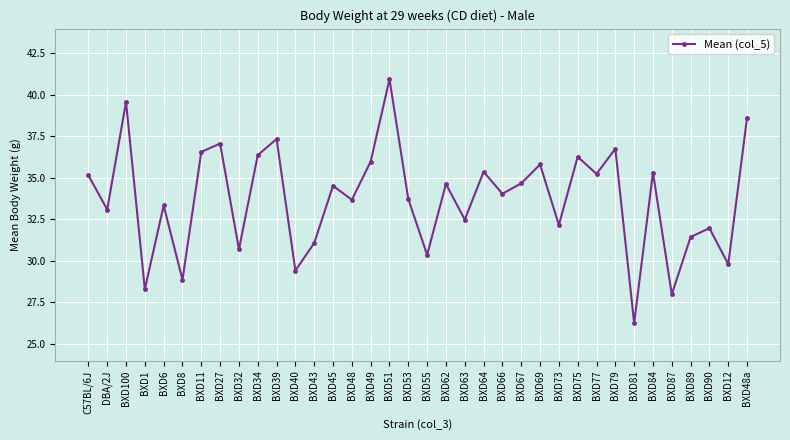

Which category has the lowest value across all series?

BXD81